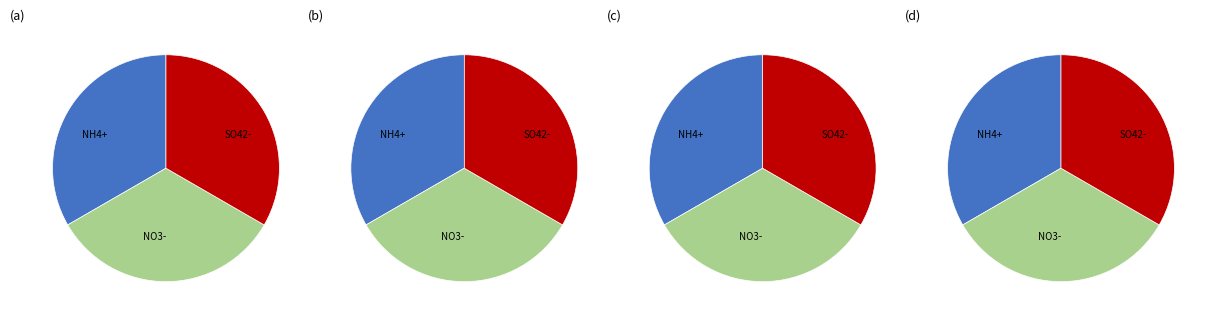

Does Docentenpagina represent more than half of the total?

No